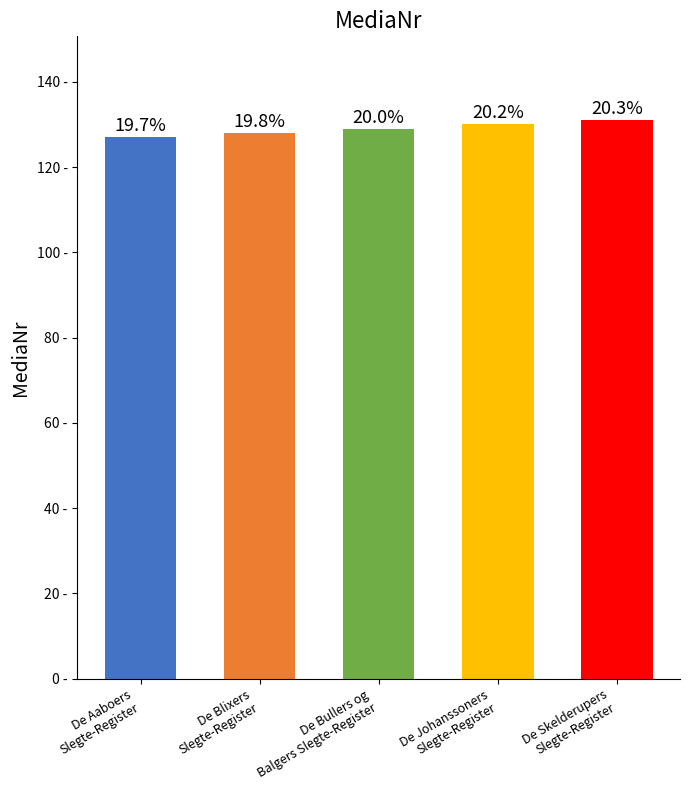

Reading right to left, what are all the values shown in this chart?

131	130	129	128	127